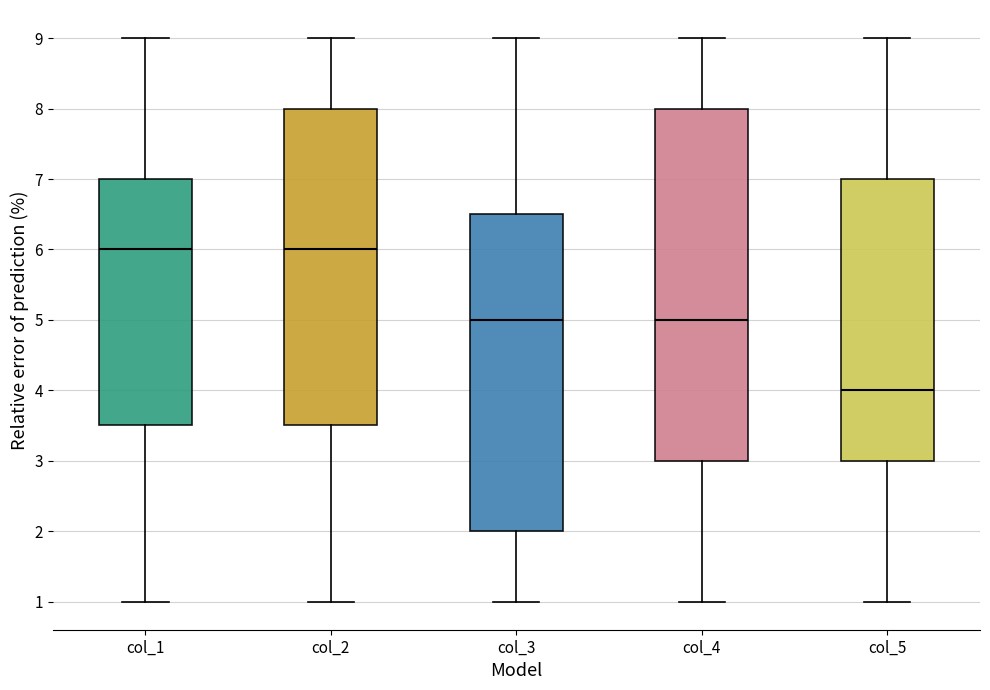

Which box is the tallest, from its lower edge to its upper edge?

col_4